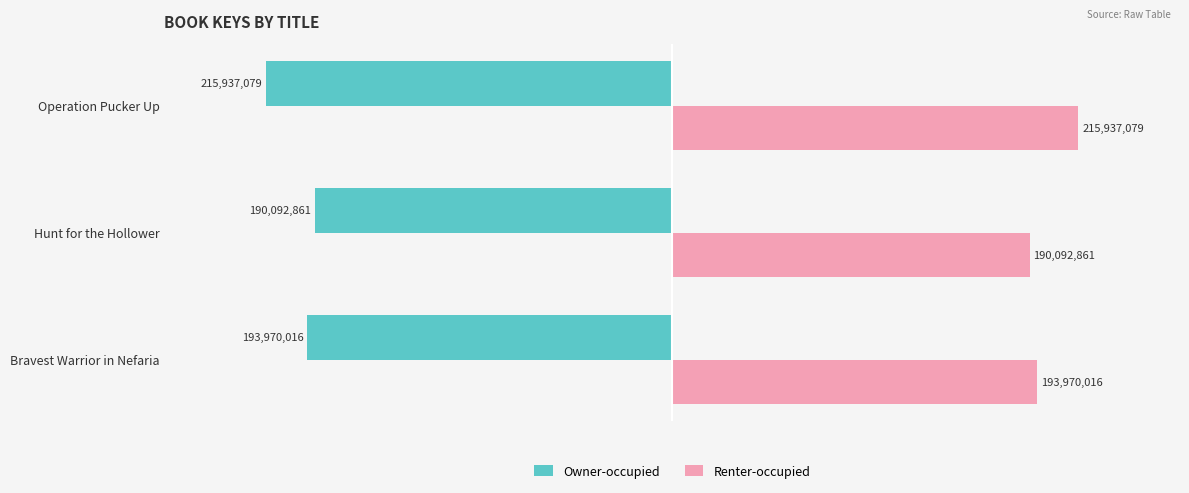

List the series in order of their peak value, highest first.

Renter-occupied, Owner-occupied